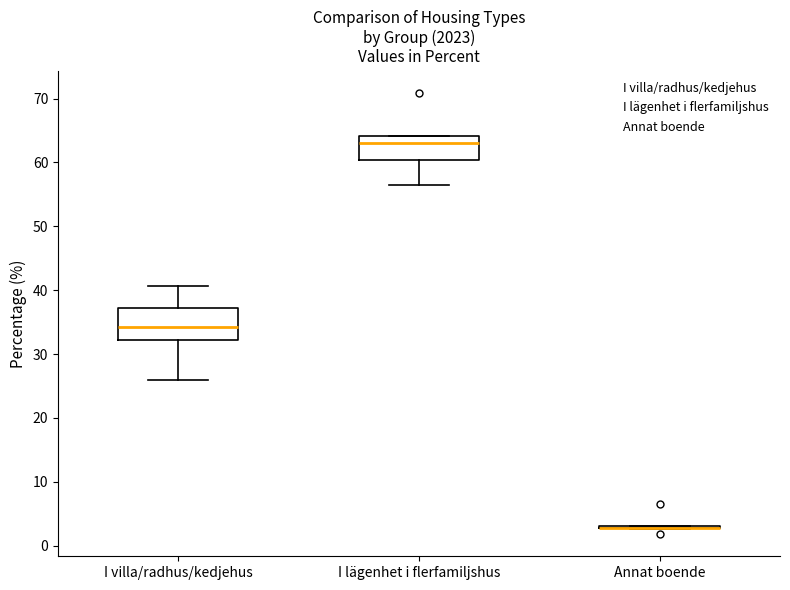

Reading left to right, read every box against the y-axis: the position of its median line, the range the box covers, and the ends of its whiskers. The values are not printed on the chart, so give them approximately, as read against the axis.

I villa/radhus/kedjehus: median 34, box 32 to 37, whiskers 26 to 41
I lägenhet i flerfamiljshus: median 63, box 60 to 64, whiskers 57 to 64
Annat boende: box collapsed to a line at 3, whiskers 3 to 3